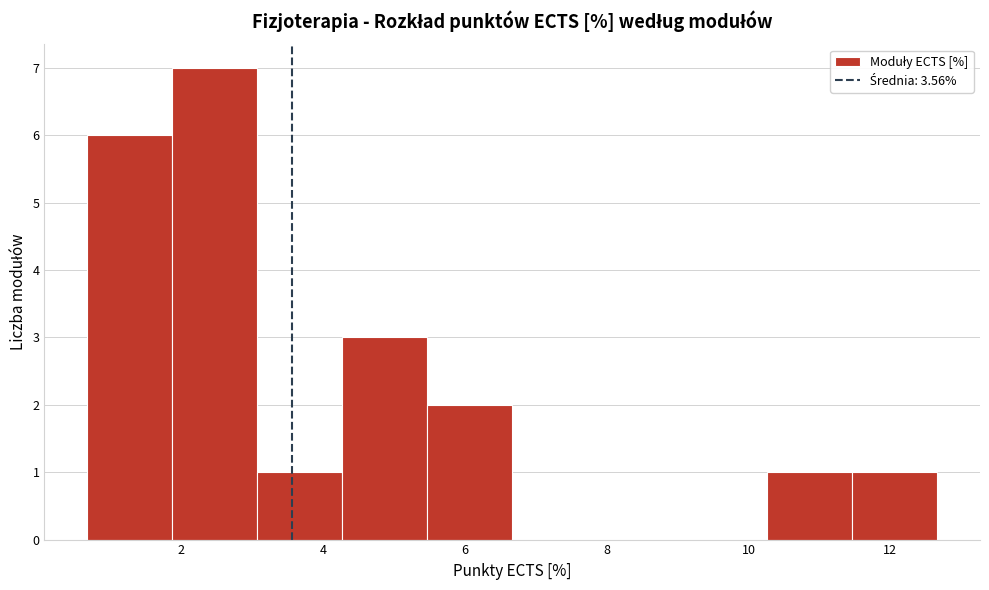

Which range on the x-axis has the tallest bar?

1.8 to 3.0